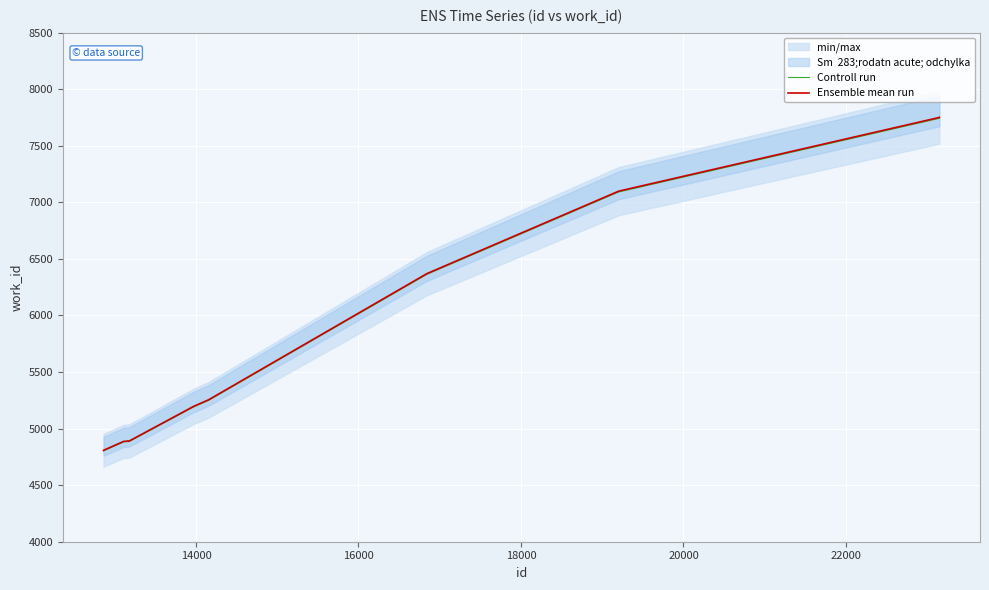

What is the lowest value of the Ensemble mean run series?

4808.0